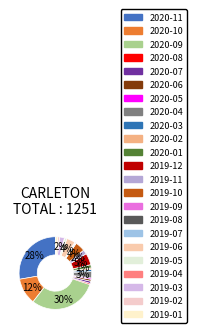

To the nearest percent, what portion does 2019-01 represent?

1%